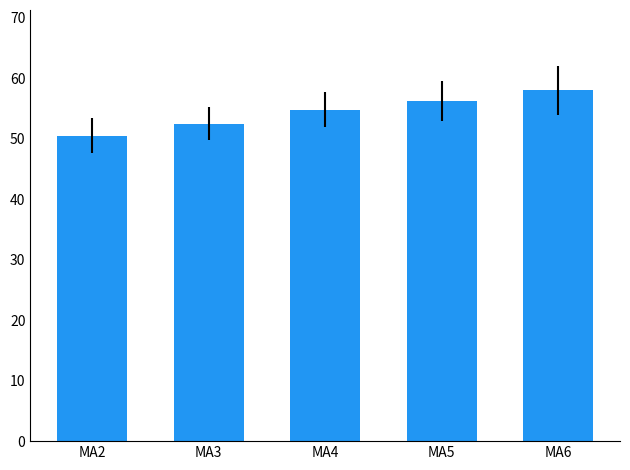

Where does the data first go above 54?

MA4